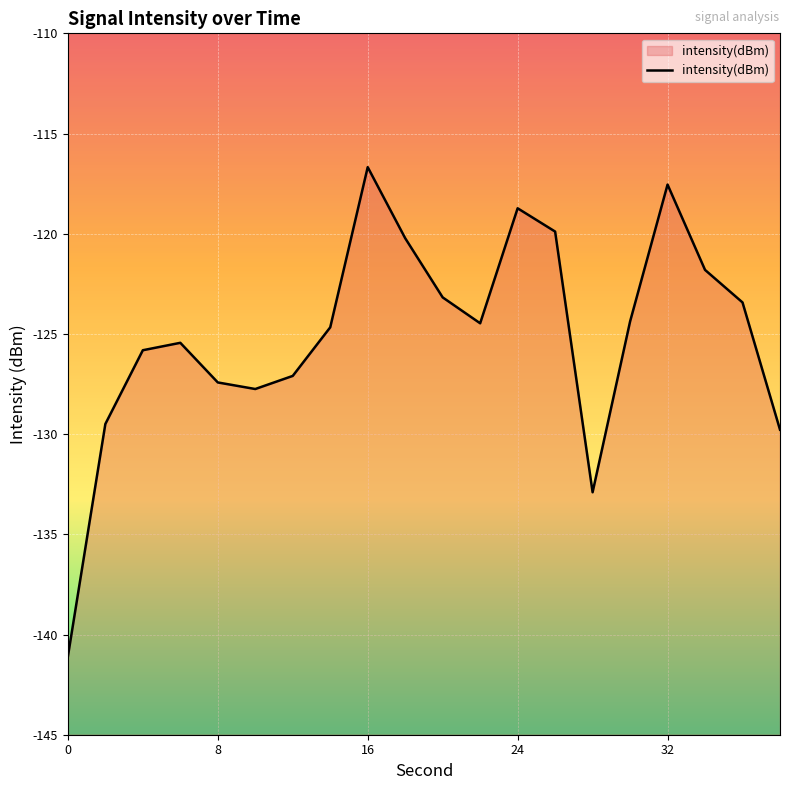

Where is the first local maximum?

6